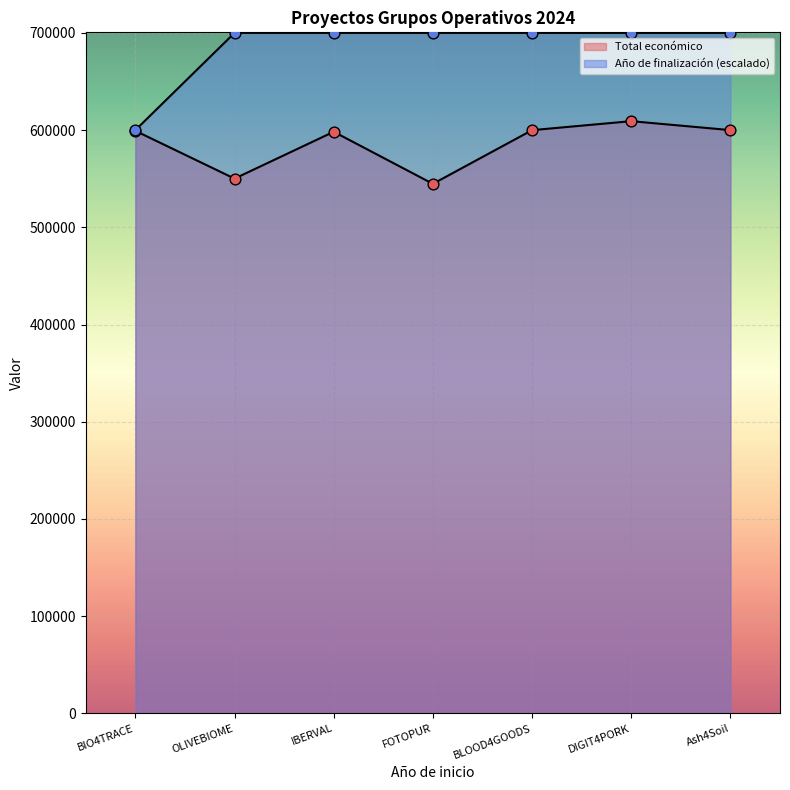

What is the total value across all series at BLOOD4GOODS?

1299960